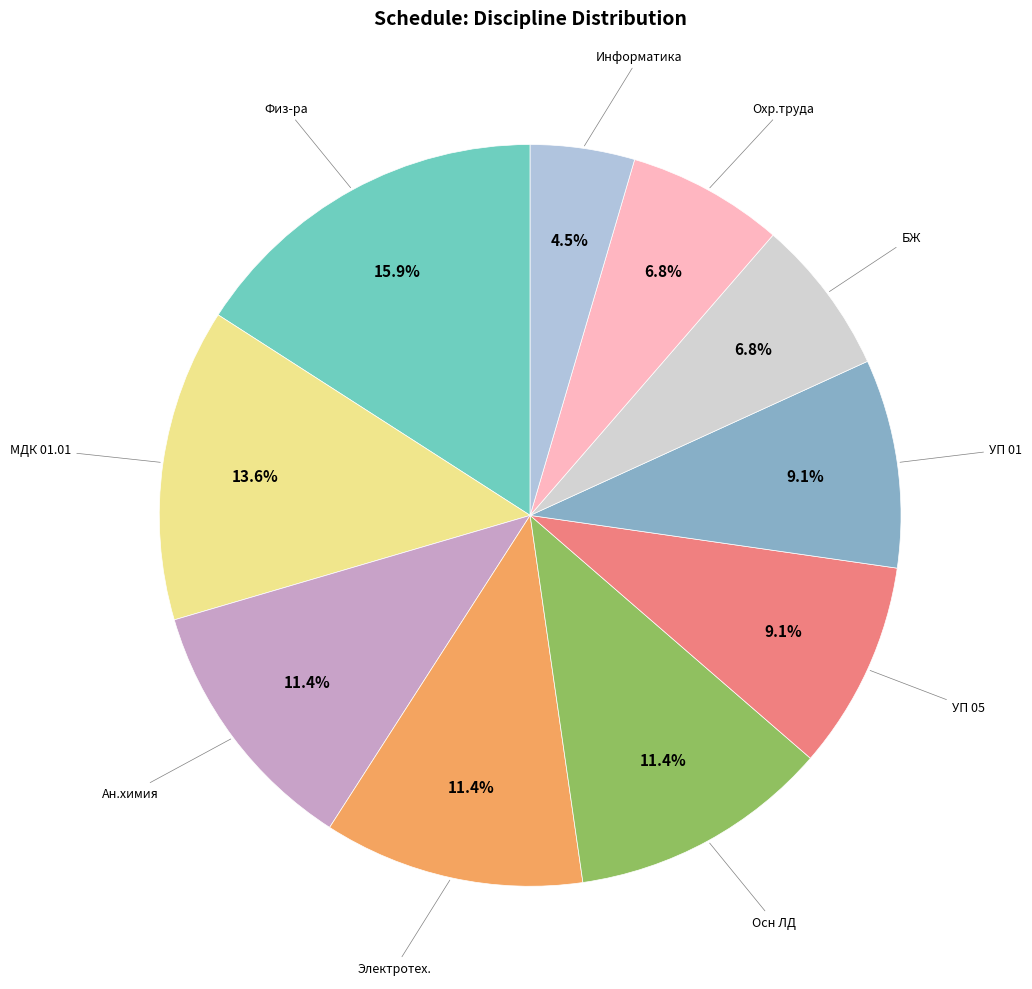

Is there a majority slice in this chart?

No